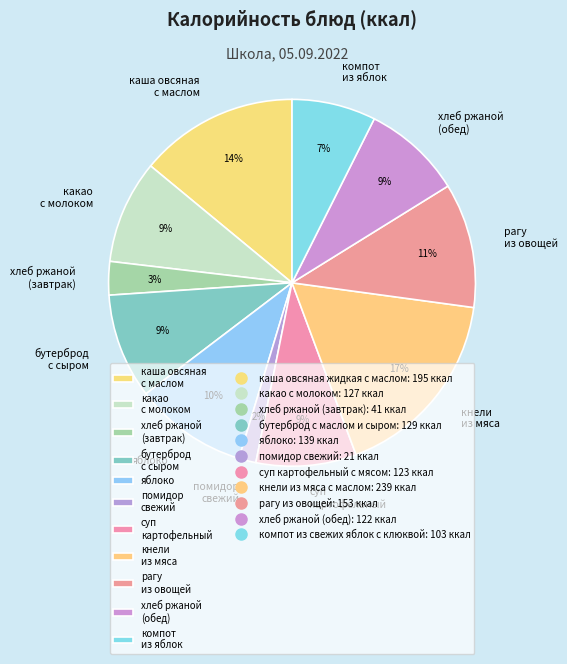

Which has a higher value, кнели из мяса or какао с молоком?

кнели из мяса